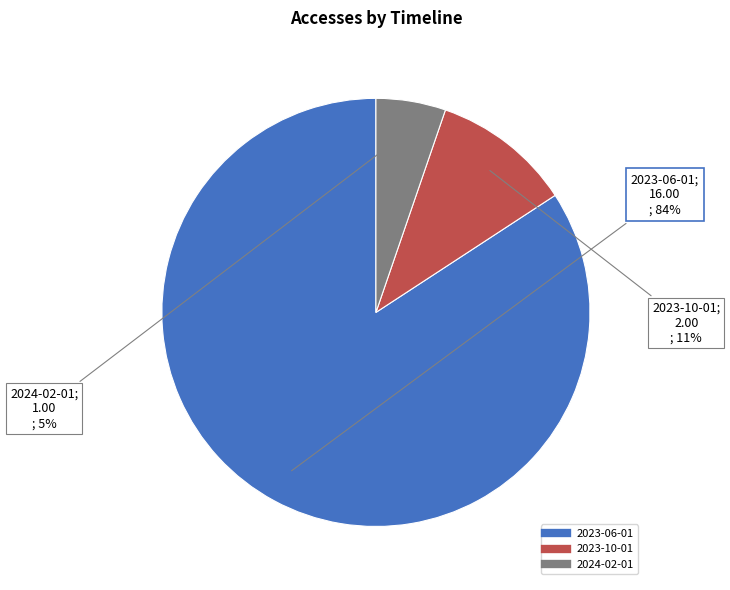

To the nearest percent, what percentage of the pie is 2023-10-01?

11%